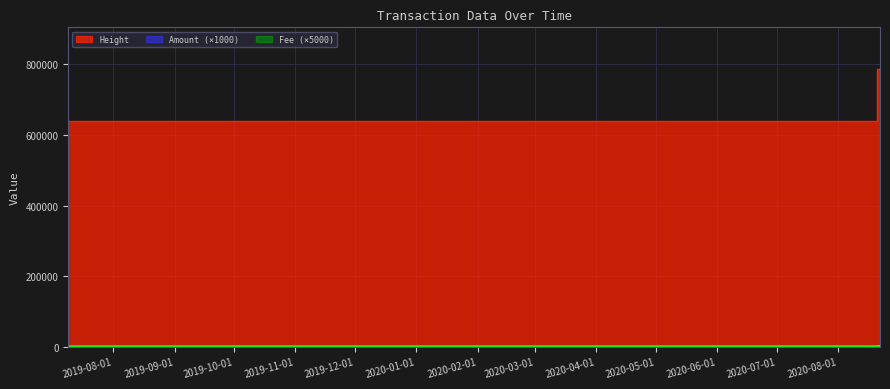

What is the label of the 1st point from the left?

2019-07-09 07:40:19